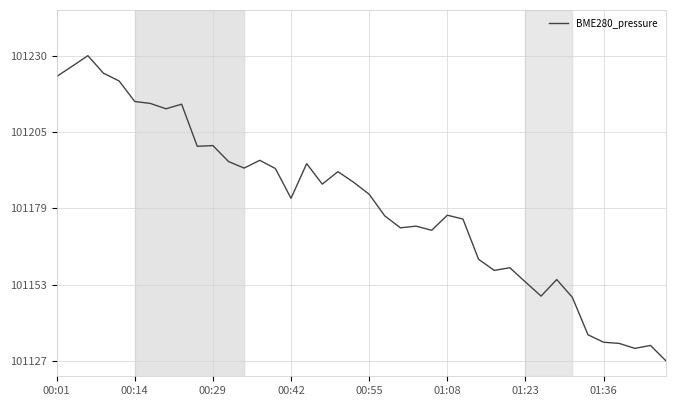

What is the smallest value displayed?

101126.9